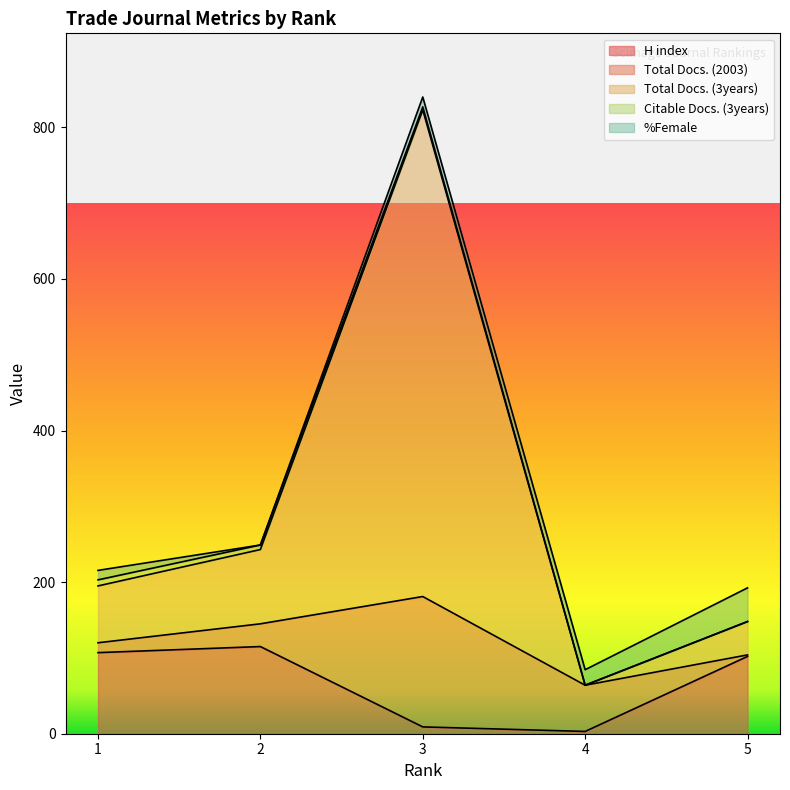

How many lines are shown in the chart?

5